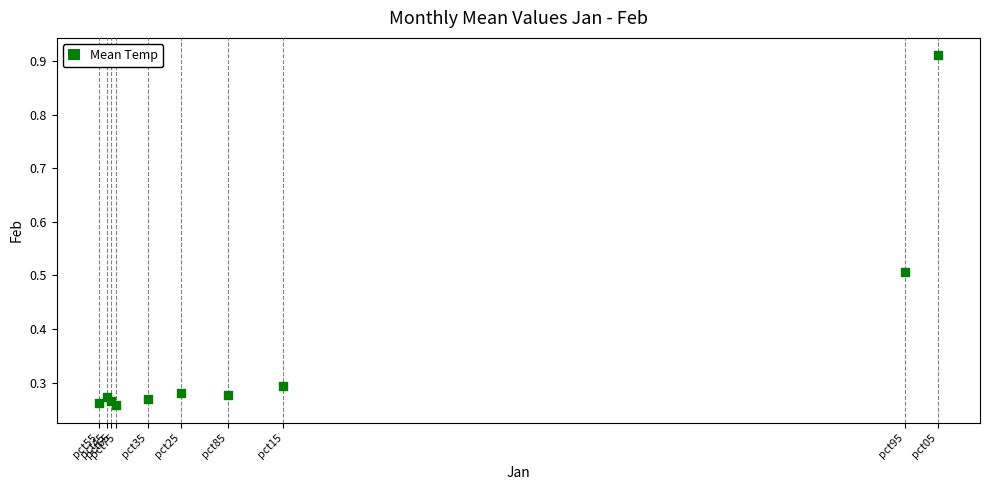

What is the range of Y values (max minus min)?

0.7